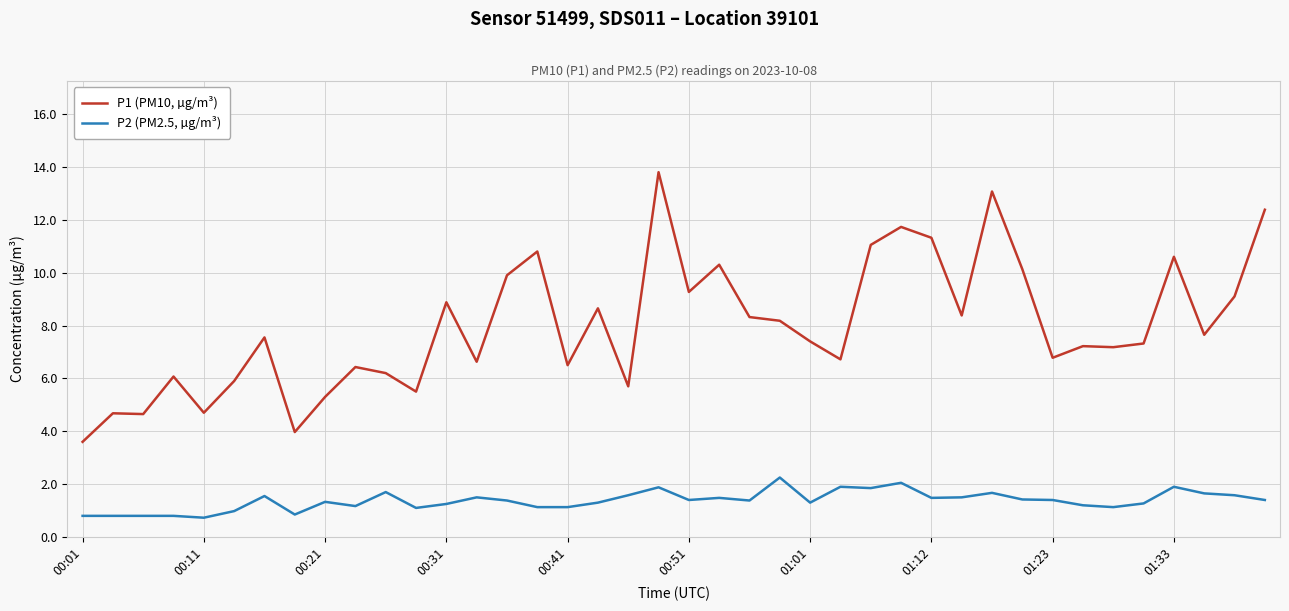

Which series has the largest range (max minus min)?

P1 (PM10, µg/m³)